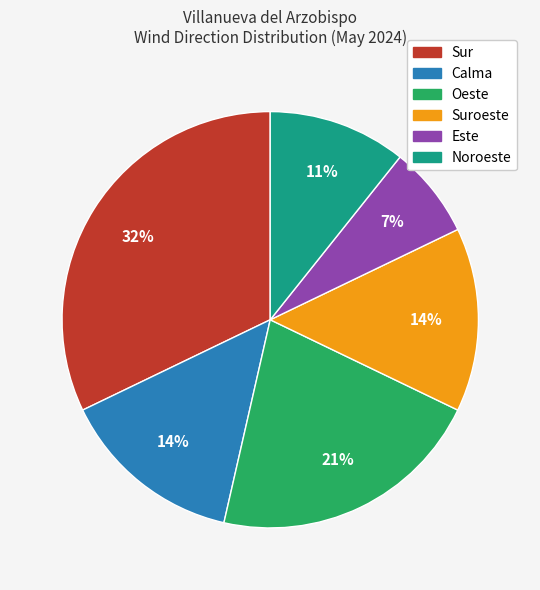

Is there a majority slice in this chart?

No